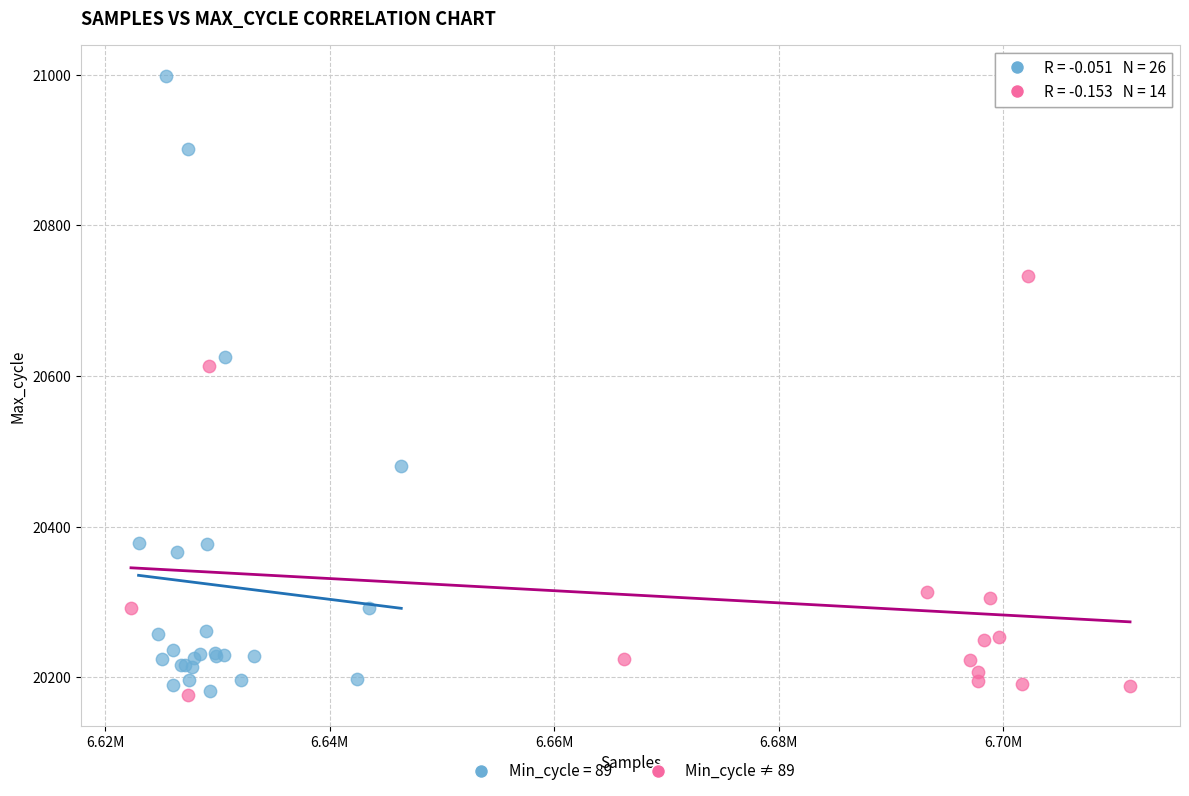

Which series contains the highest Y value?

Min_cycle = 89